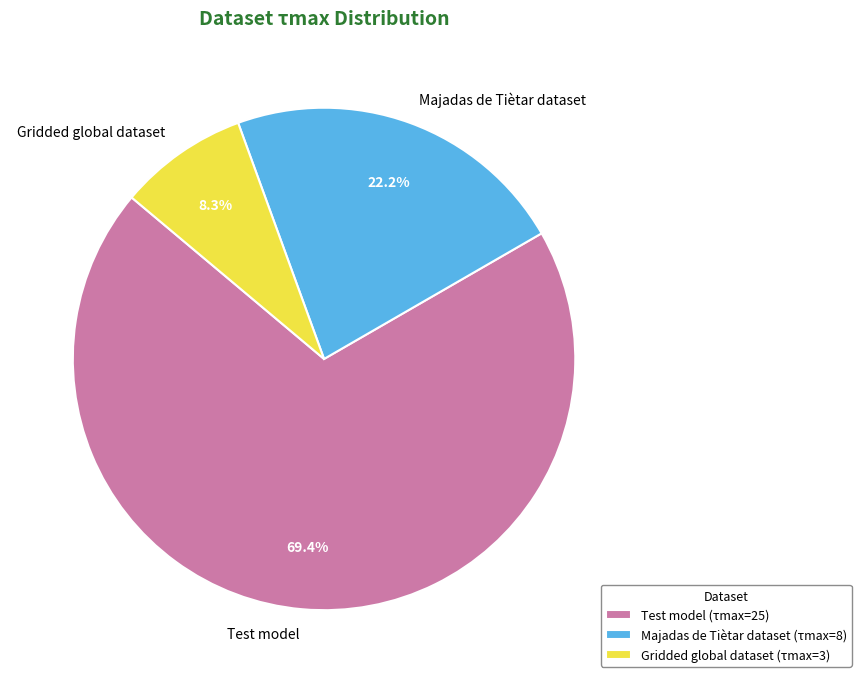

Count the number of slices in the pie.

3